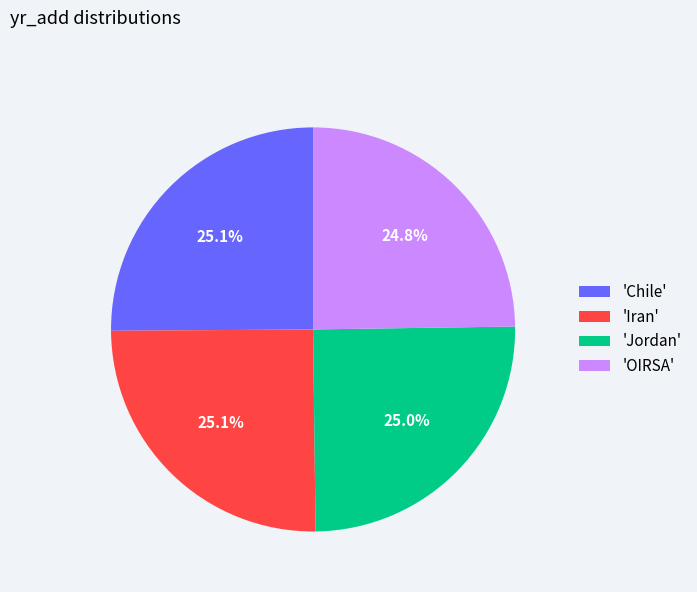

To the nearest percent, what is the average slice percentage?

25%